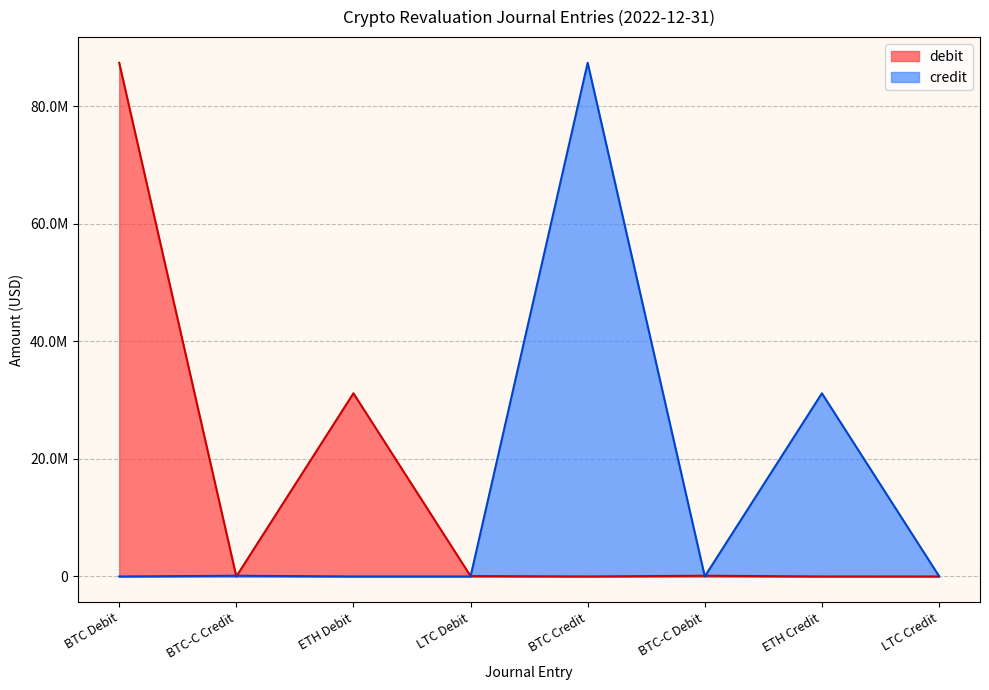

Where is the first local minimum for debit?

BTC-C Credit